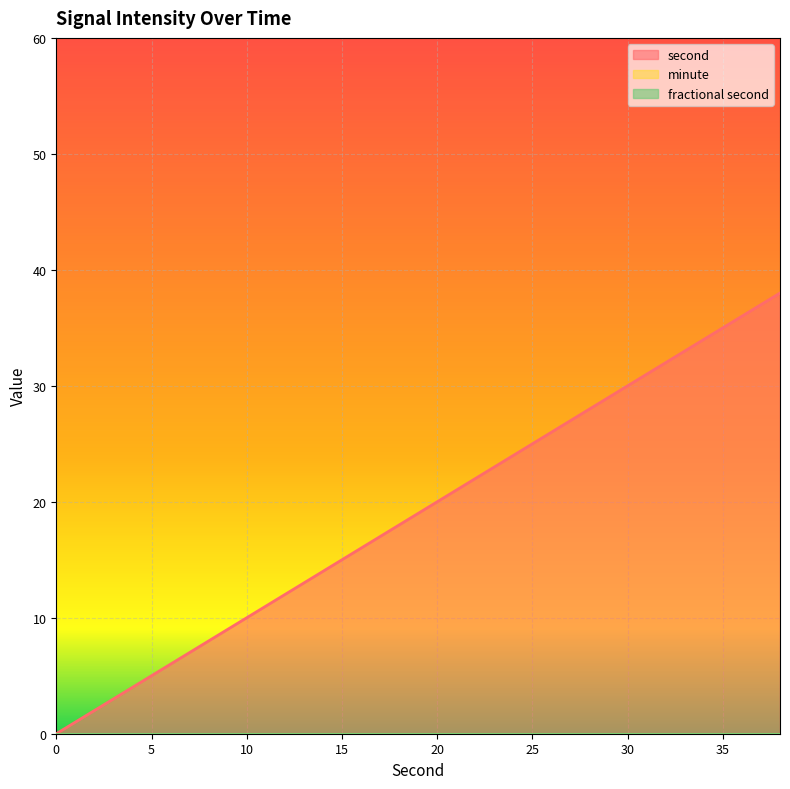

The second series shows 0 at 0. True or false?

True